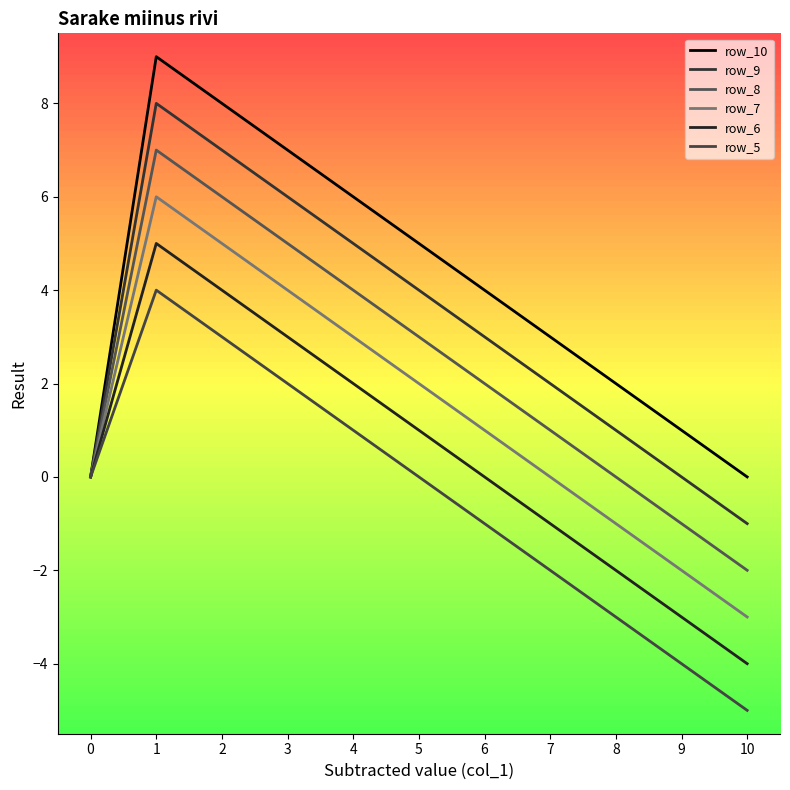

Is this an area chart (filled region under the line)?

No